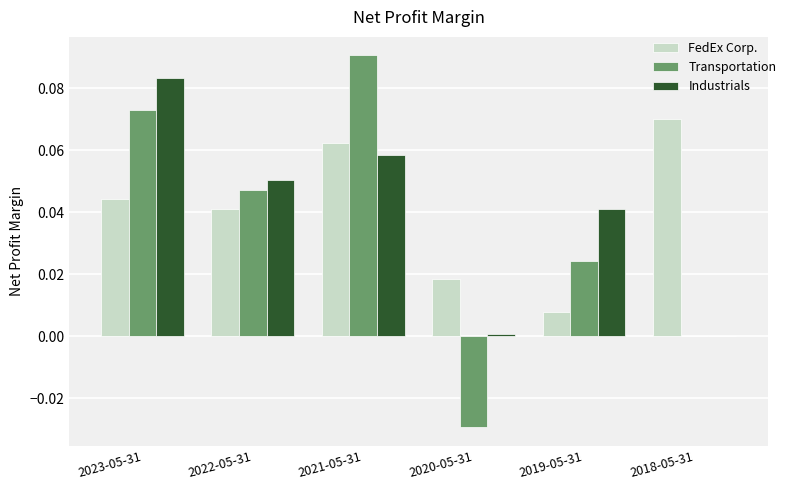

Which series changed the most between 2021-05-31 and 2020-05-31?

Transportation